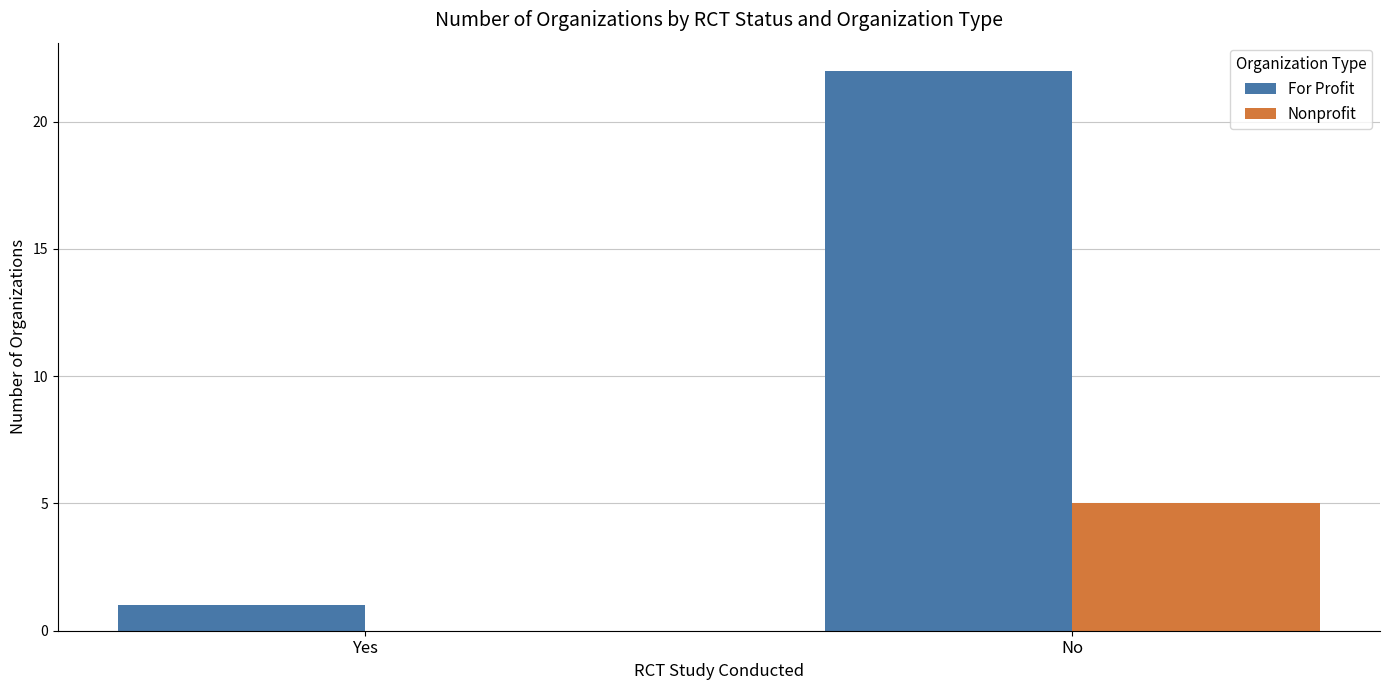

What are all the series names shown in the legend?

For Profit, Nonprofit